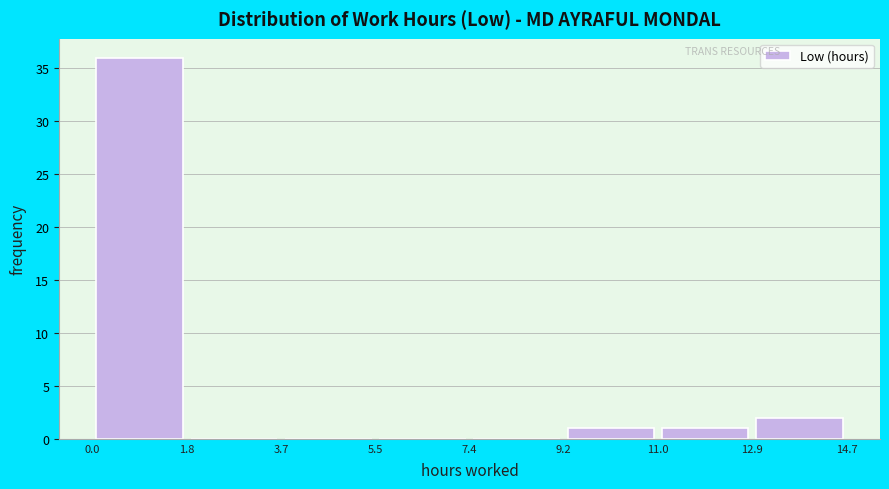

Which range on the x-axis has the tallest bar?

0.0 to 1.8